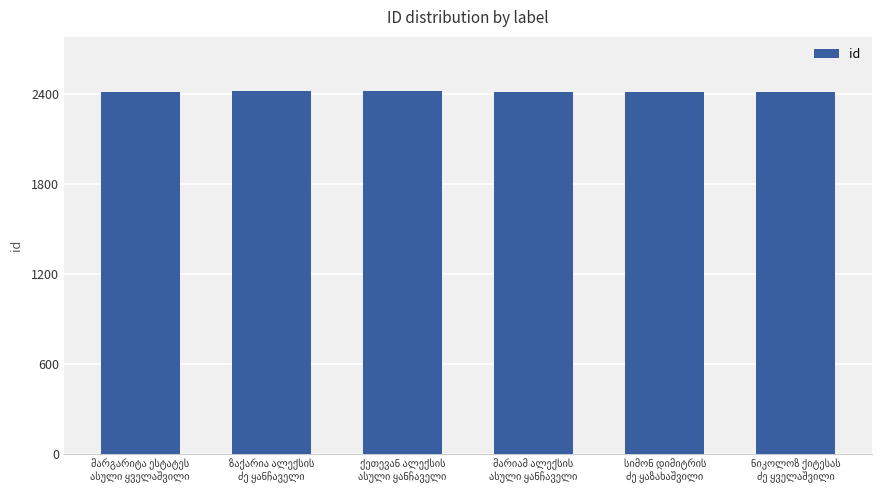

What is the average value?

2417